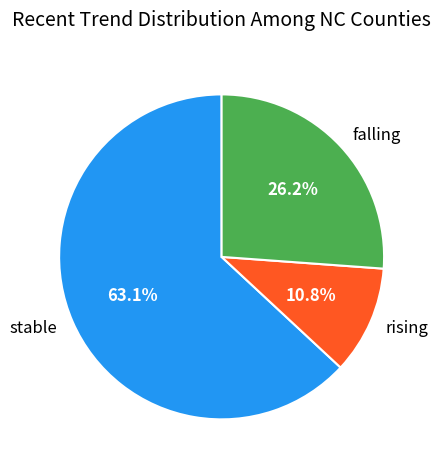

Does falling account for over 50% of the chart?

No